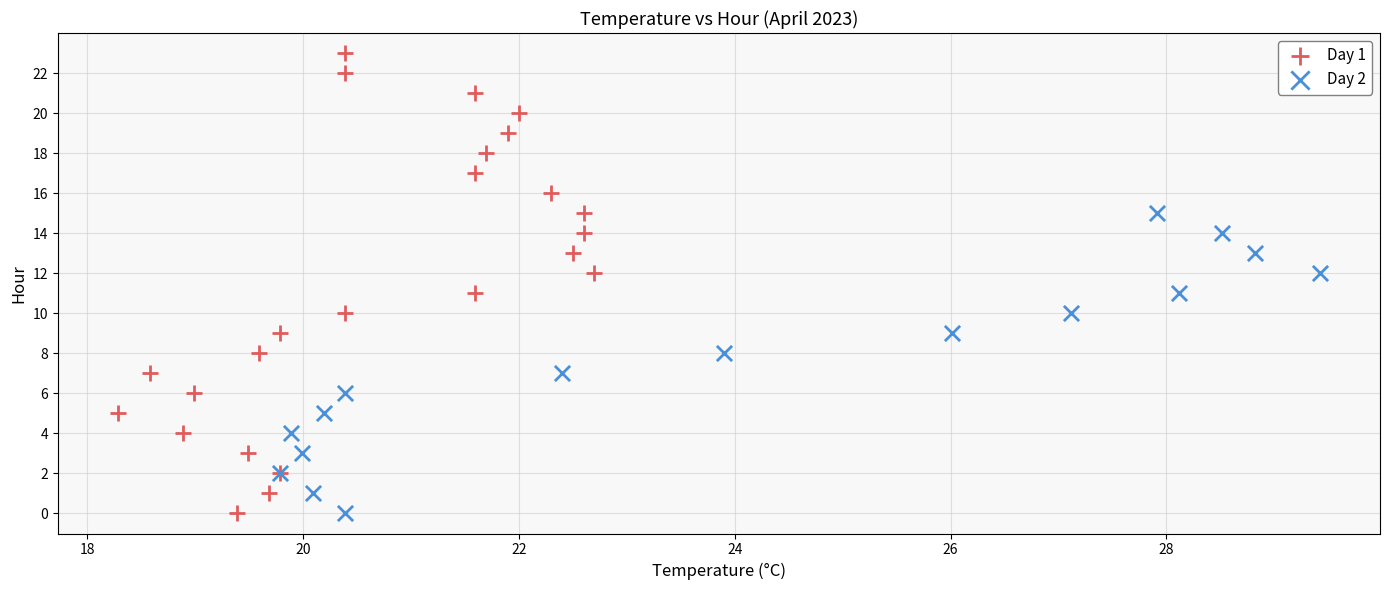

Which series contains the highest Y value?

Day 1